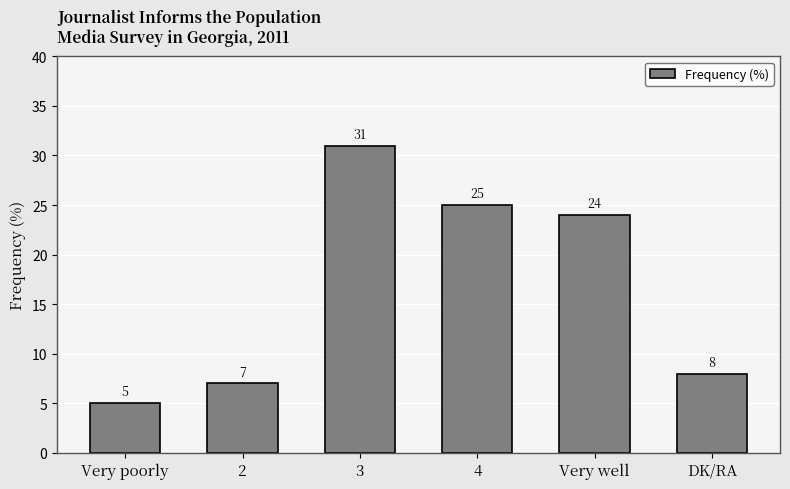

Which label corresponds to the largest value in the chart?

3